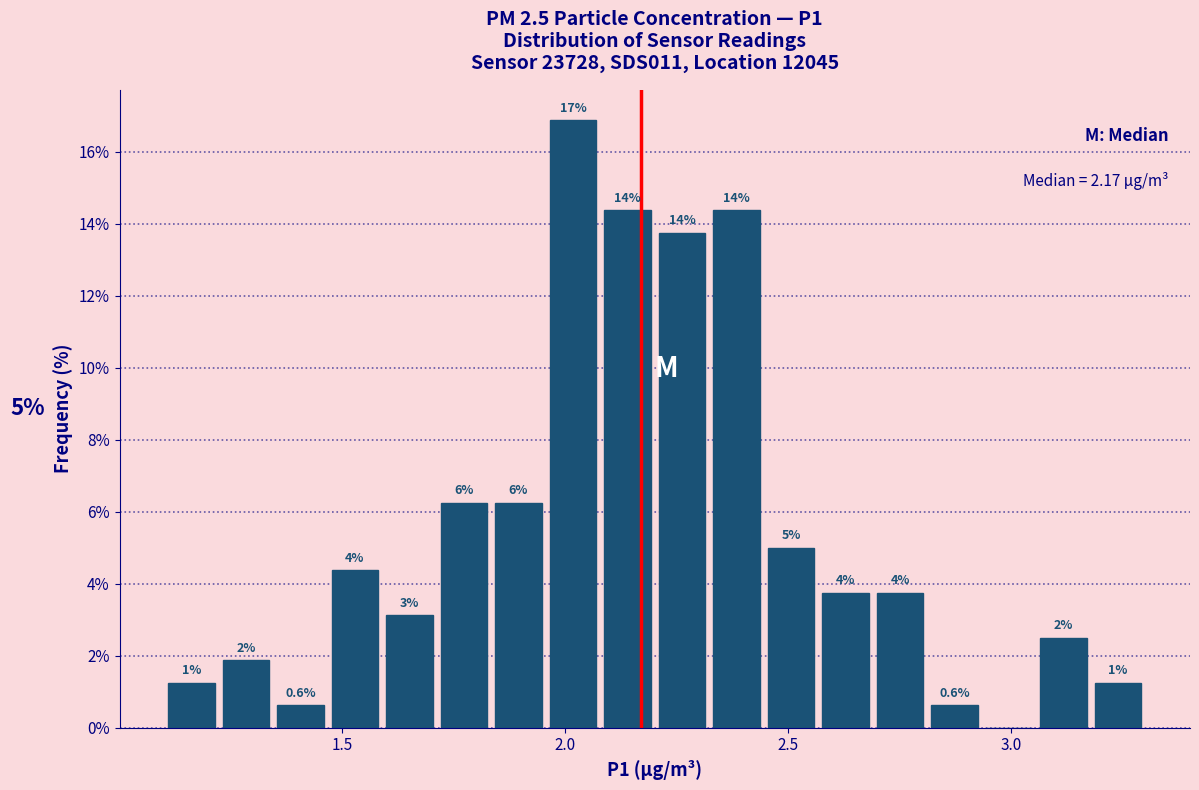

Around what value on the x-axis is the tallest bar? Give the approximate position of its centre, as read against the axis.

2.00